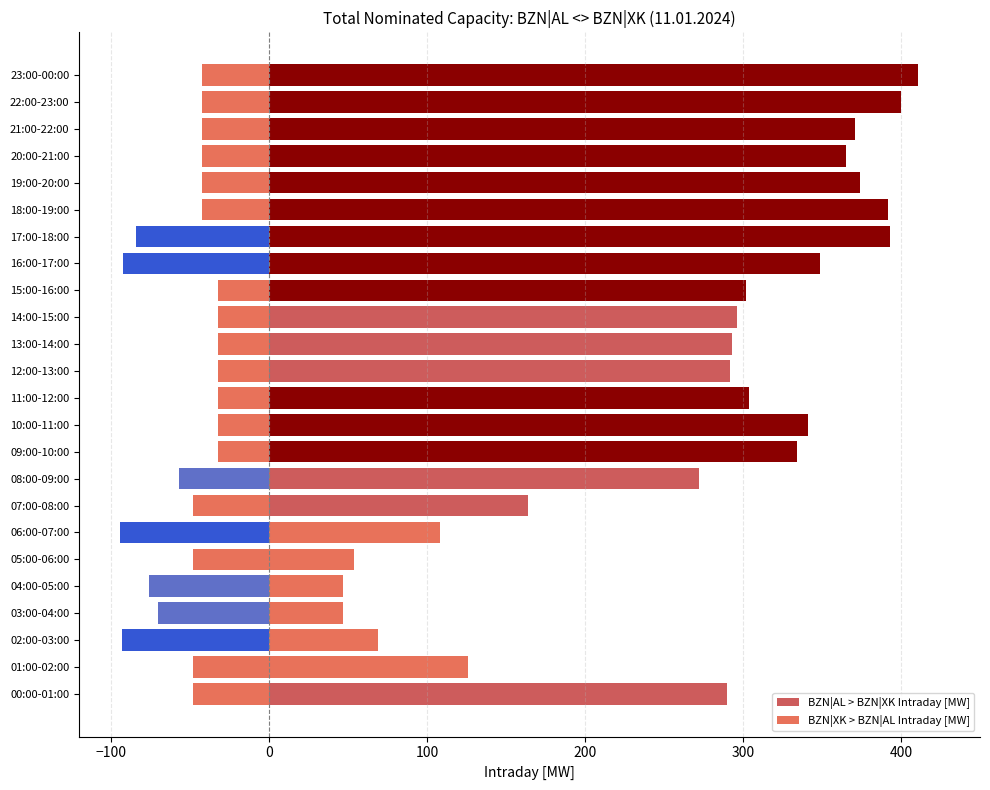

What is the difference between the BZN|AL > BZN|XK Intraday [MW] values at 17:00-18:00 and 13:00-14:00?

100